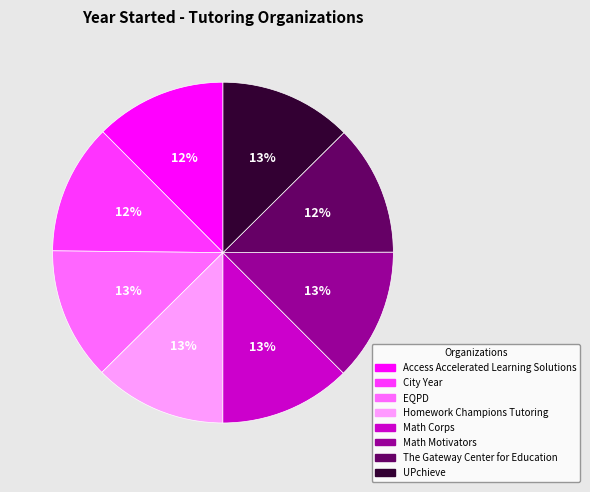

To the nearest percent, what is the average slice percentage?

12%